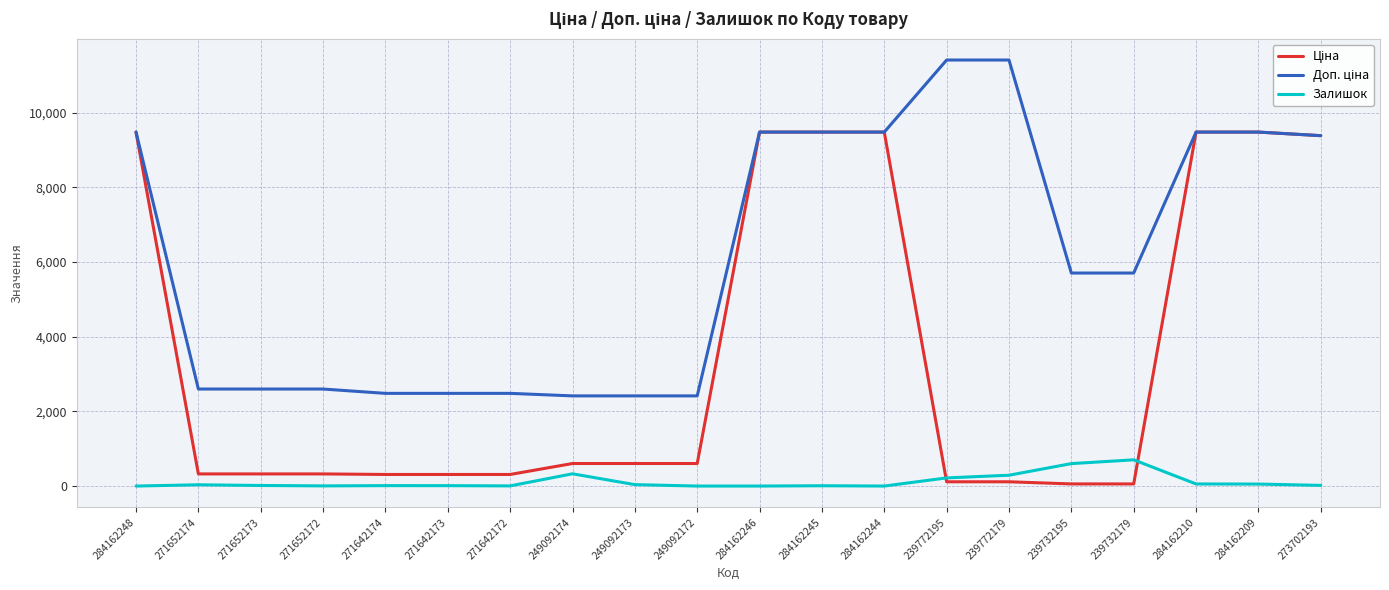

Between which two adjacent categories do Ціна and Залишок first intersect?

284162244 and 239772195